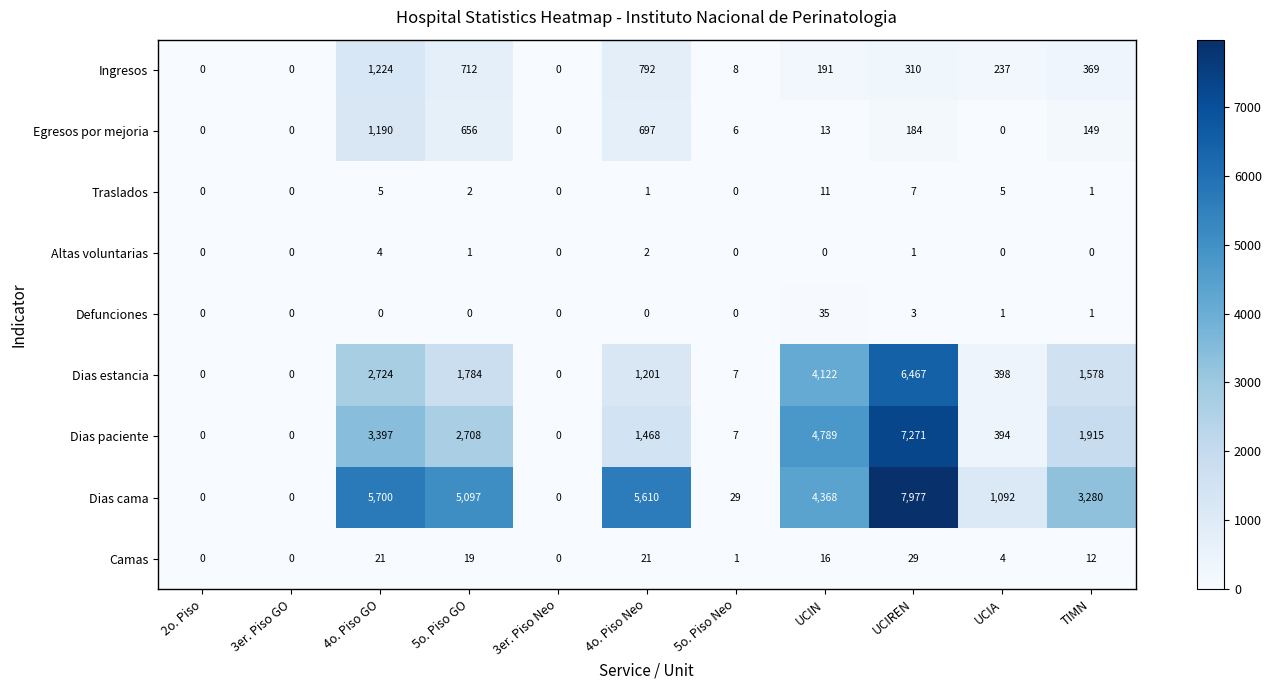

Count the number of data series in this chart.

9